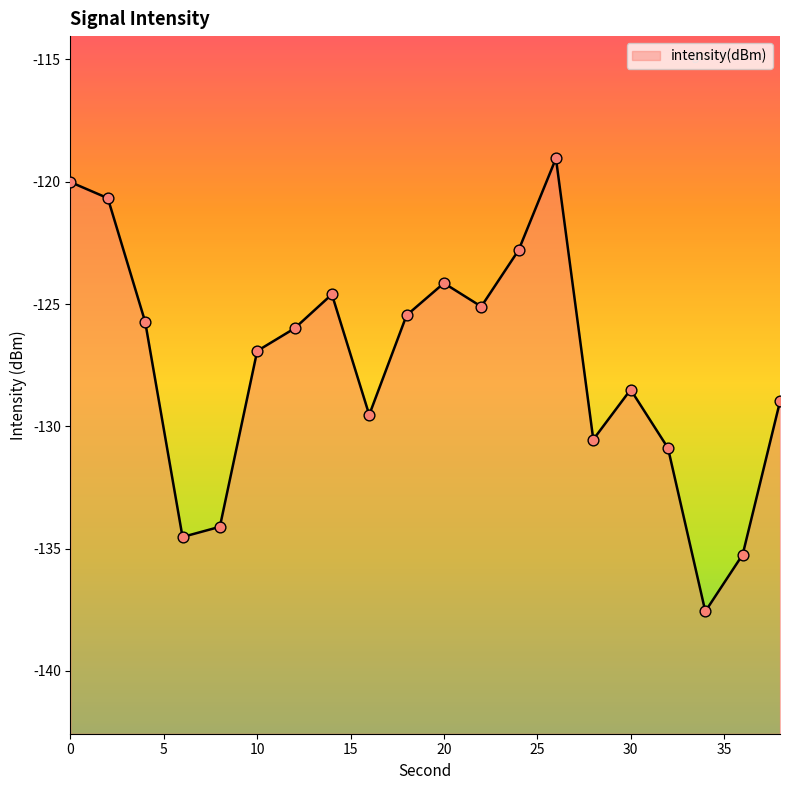

Between 20 and 26, which is larger?

26